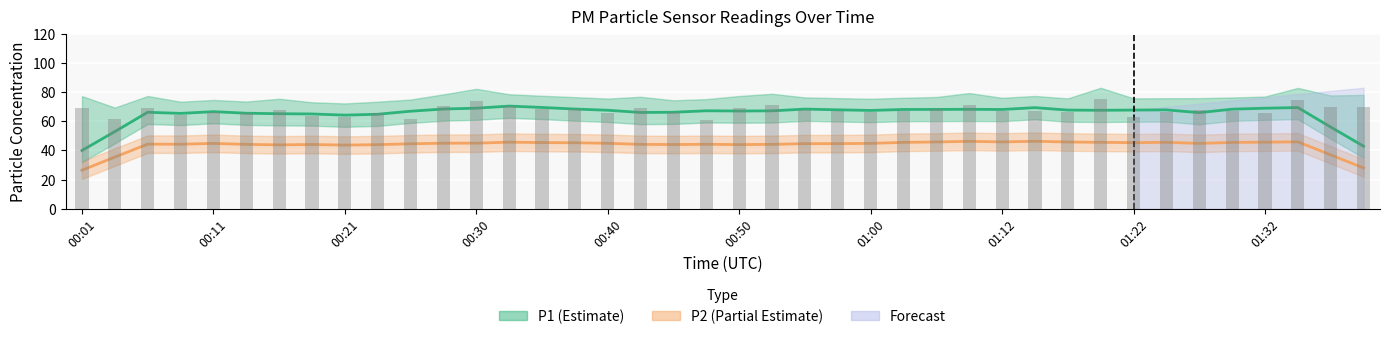

What is the label of the 32nd bar from the right?

00:21